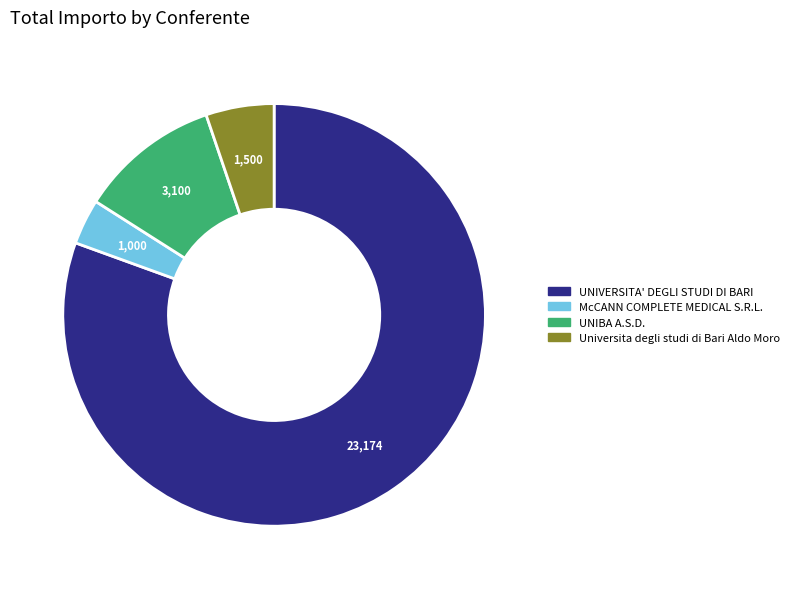

Does any single category account for the majority?

Yes